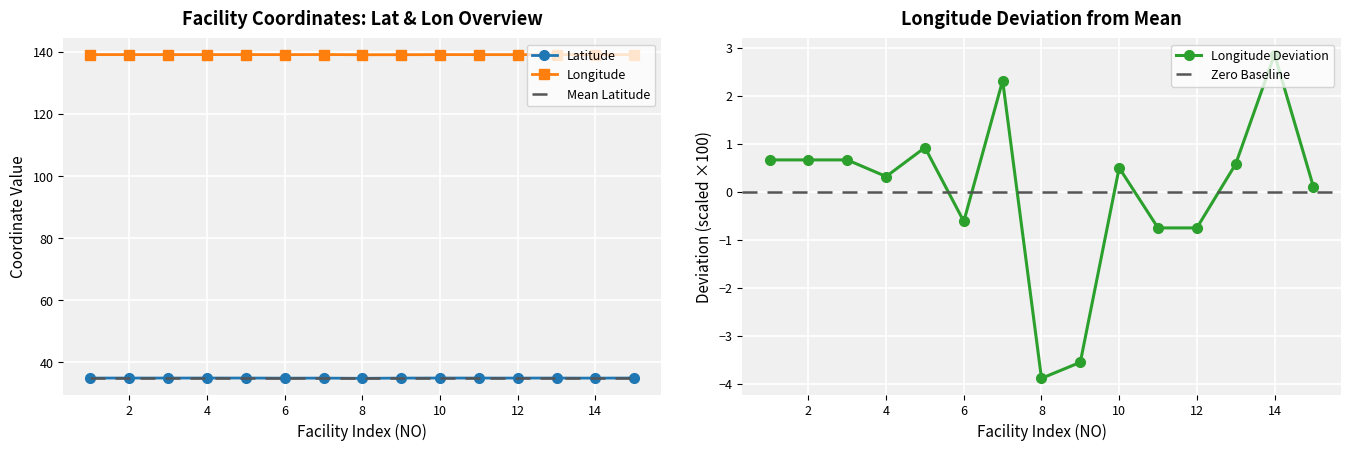

At how many categories does at least one series exceed 62?

15